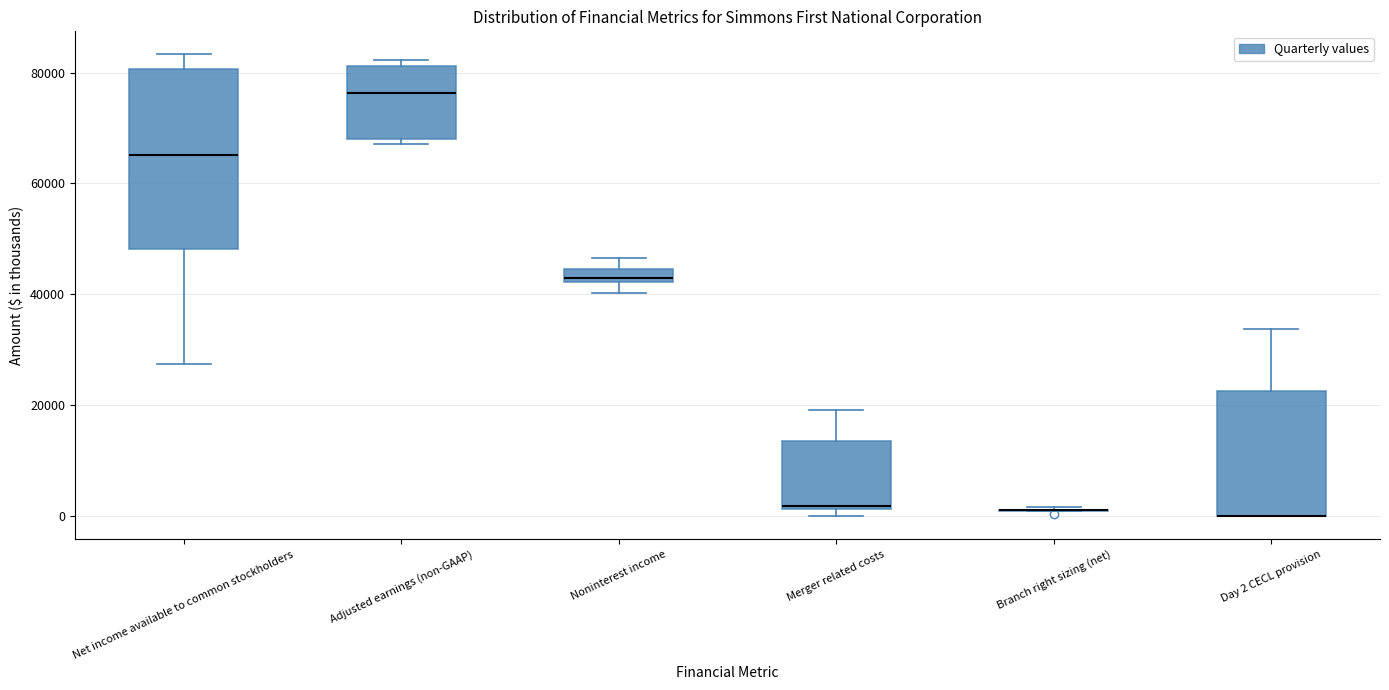

Where is the lower edge of the box for Noninterest income on the y-axis? The values are not printed on the chart, so give them approximately, as read against the axis.

42000